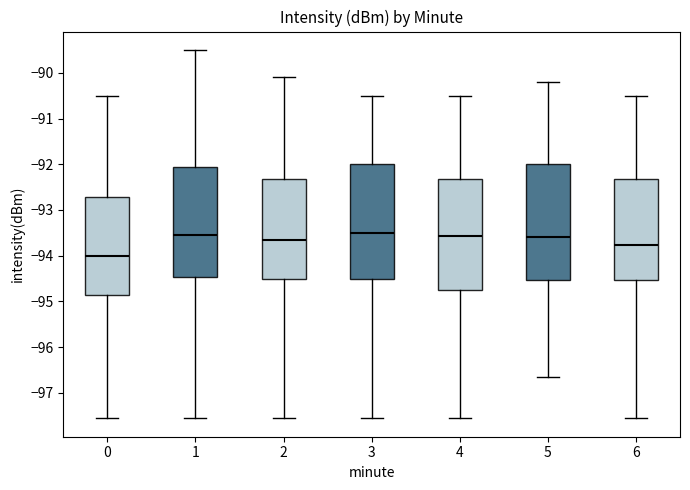

Reading left to right, transcribe this box plot: for each box, give where its median line is, the range the box spans, and where its two whiskers end, as read against the y-axis. The values are not printed on the chart, so give them approximately, as read against the axis.

0: median -94.0, box -94.9 to -92.7, whiskers -97.6 to -90.5
1: median -93.5, box -94.5 to -92.1, whiskers -97.6 to -89.5
2: median -93.7, box -94.5 to -92.3, whiskers -97.6 to -90.1
3: median -93.5, box -94.5 to -92.0, whiskers -97.6 to -90.5
4: median -93.6, box -94.8 to -92.3, whiskers -97.6 to -90.5
5: median -93.6, box -94.5 to -92.0, whiskers -96.6 to -90.2
6: median -93.8, box -94.5 to -92.3, whiskers -97.6 to -90.5